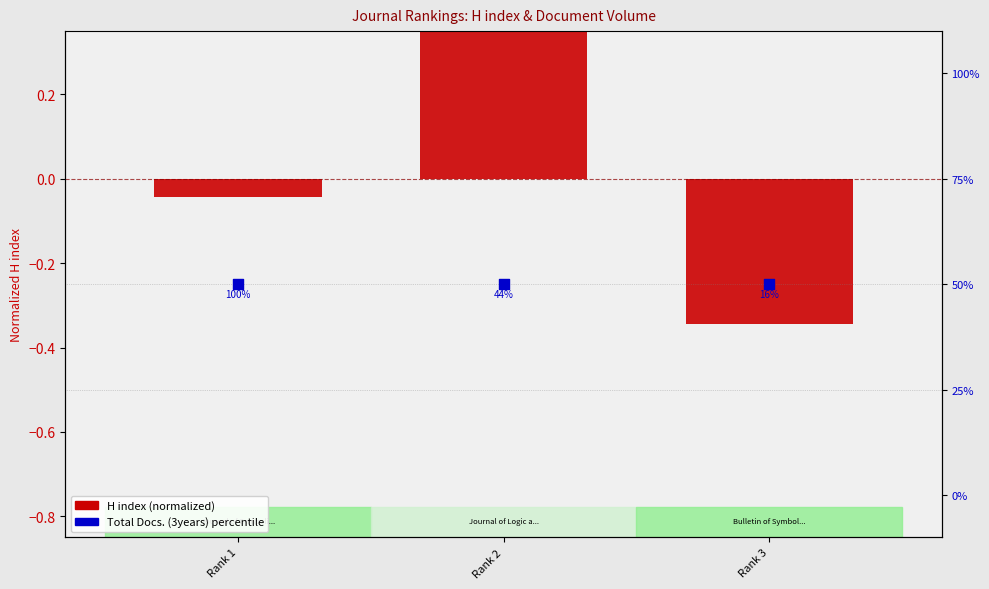

Which series has the largest Y range (max minus min)?

H index (normalized)